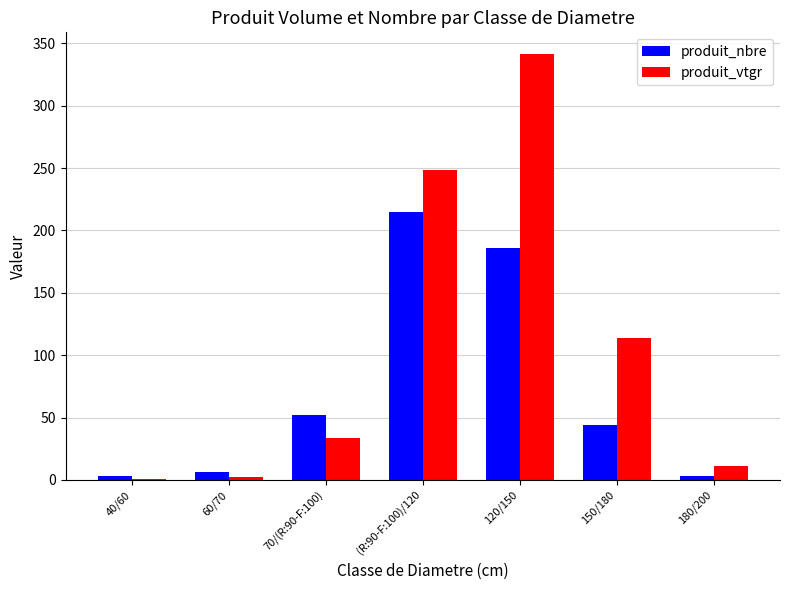

Read the produit_nbre value at 70/(R:90-F:100).

52.0